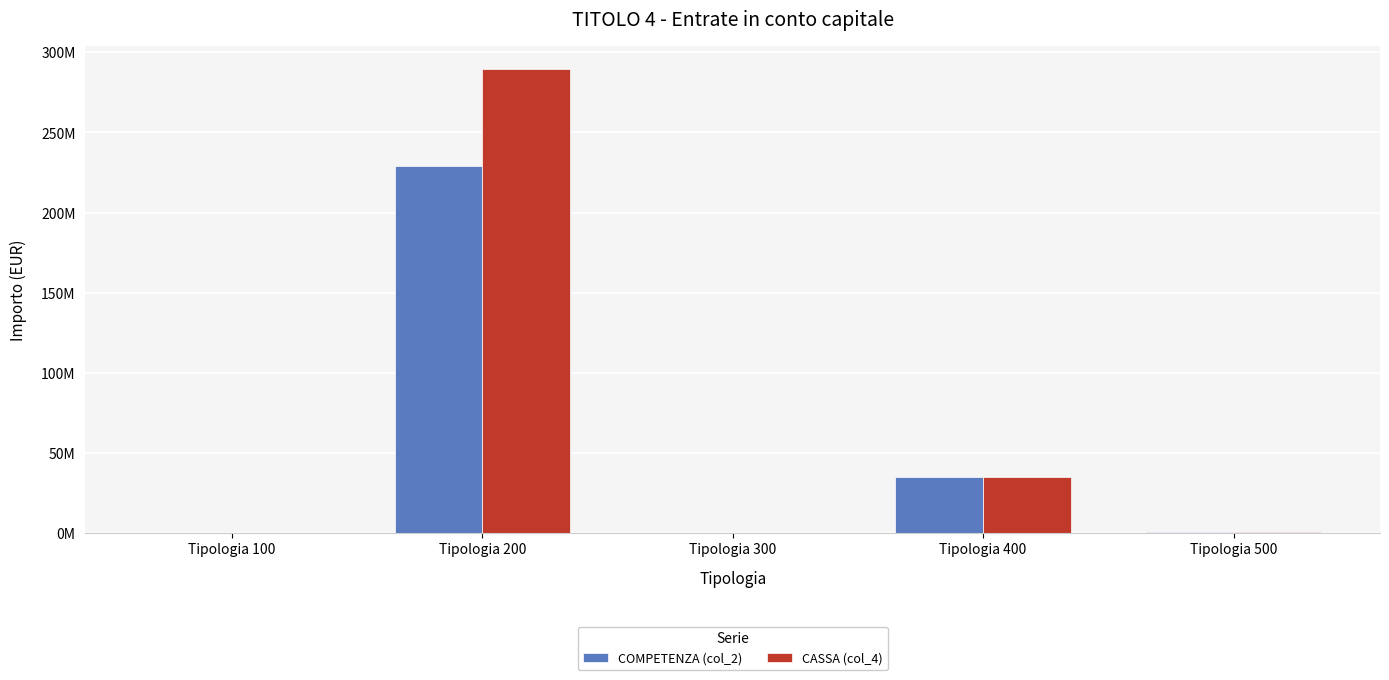

Does the chart contain stacked bars?

No